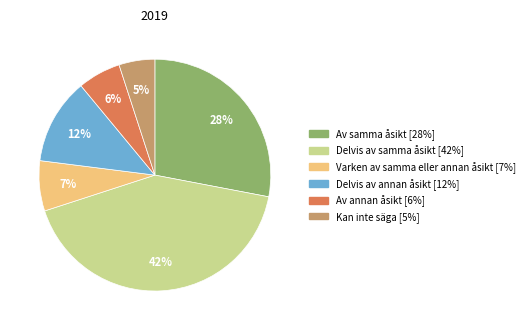

What is the smallest slice in the pie chart?

Kan inte säga